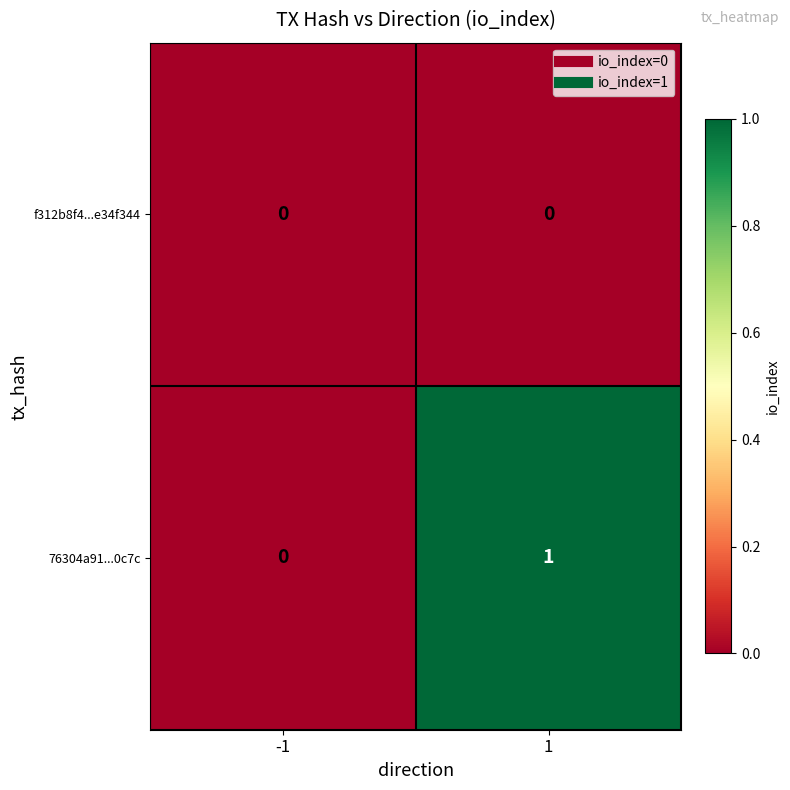

List the series in order of their overall mean, highest first.

76304a91...0c7c, f312b8f4...e34f344